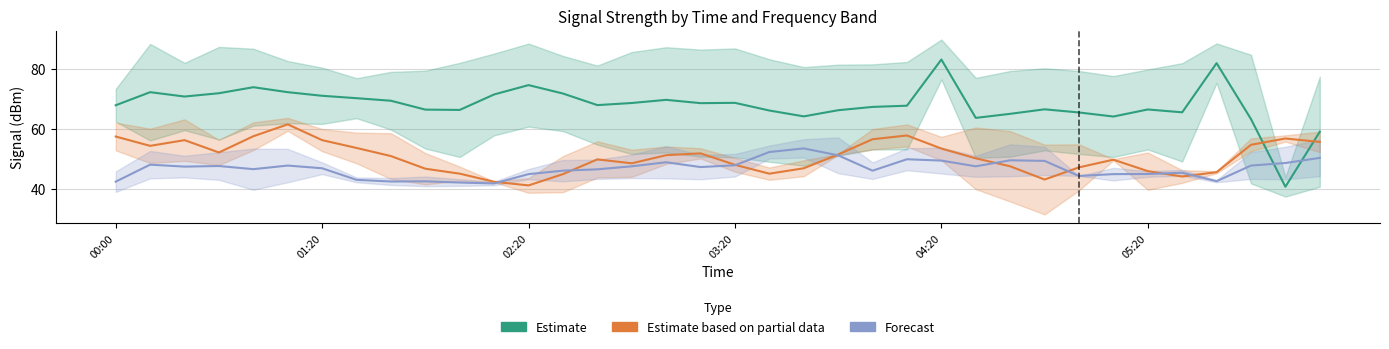

Is it true that Estimate partial (9.415 & 9.565 MHz) equals 19.4 at 11?

False